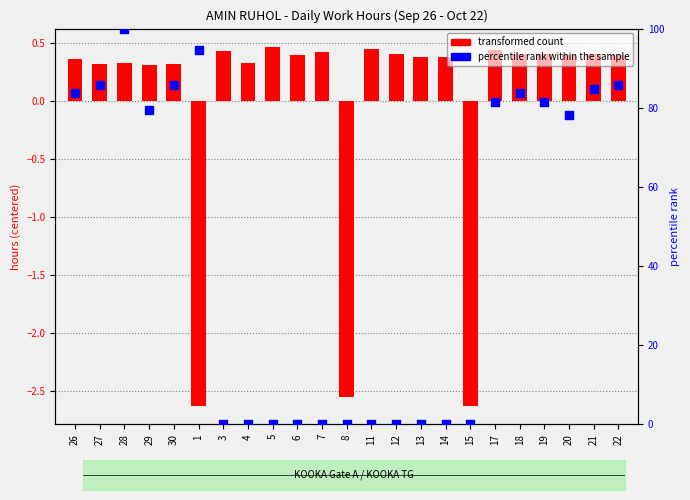

At which category is the sum across all series the highest?

28